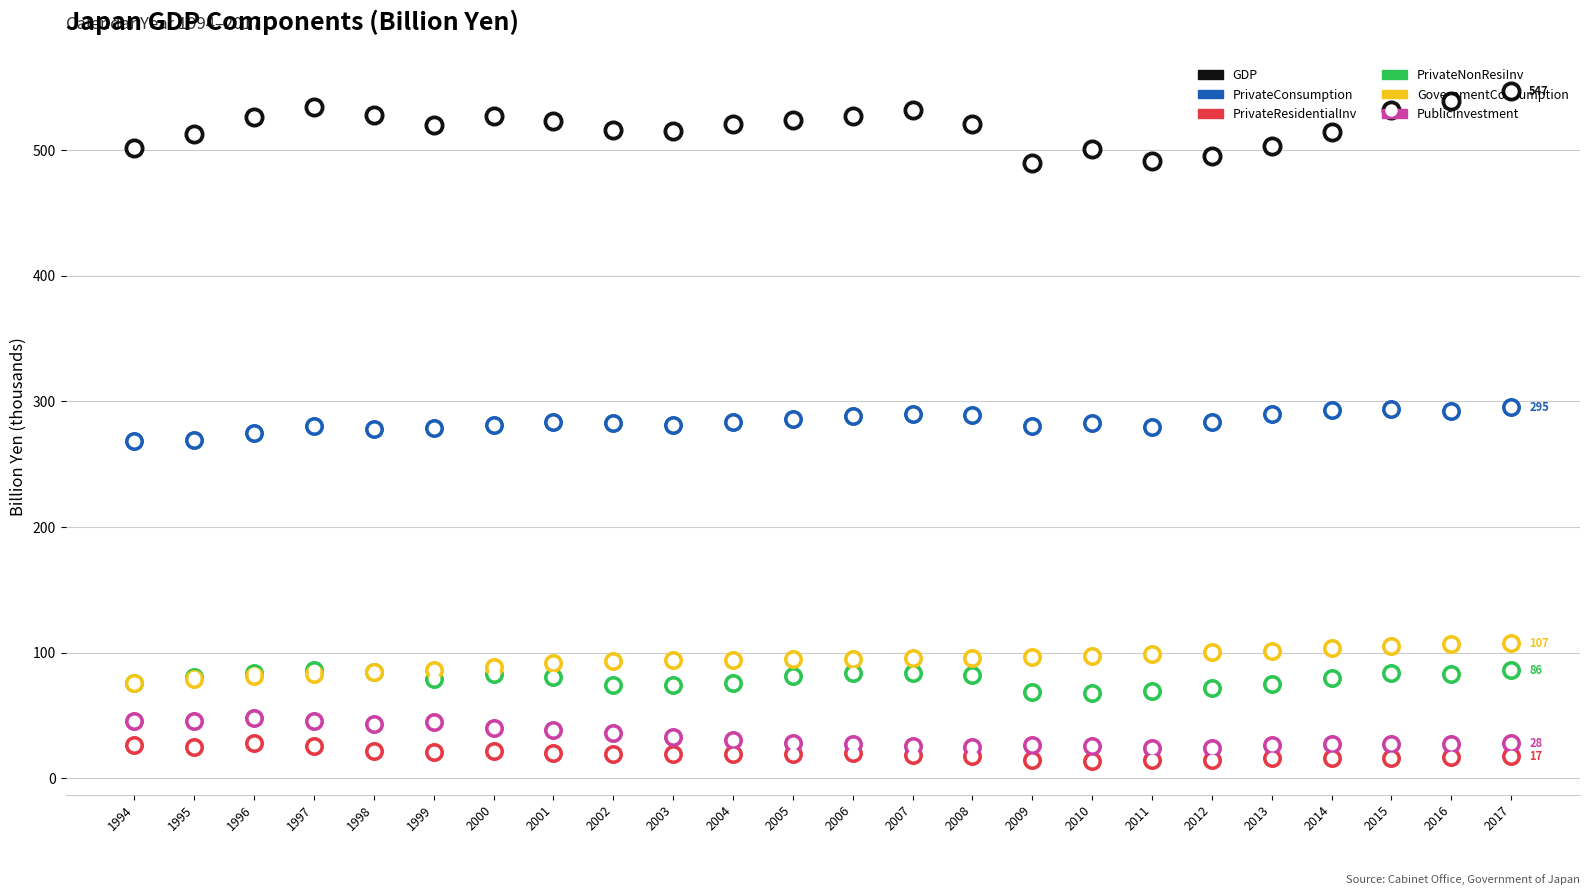

What are all the series names shown in the legend?

GDP, PrivateConsumption, PrivateResidentialInv, PrivateNonResiInv, GovernmentConsumption, PublicInvestment